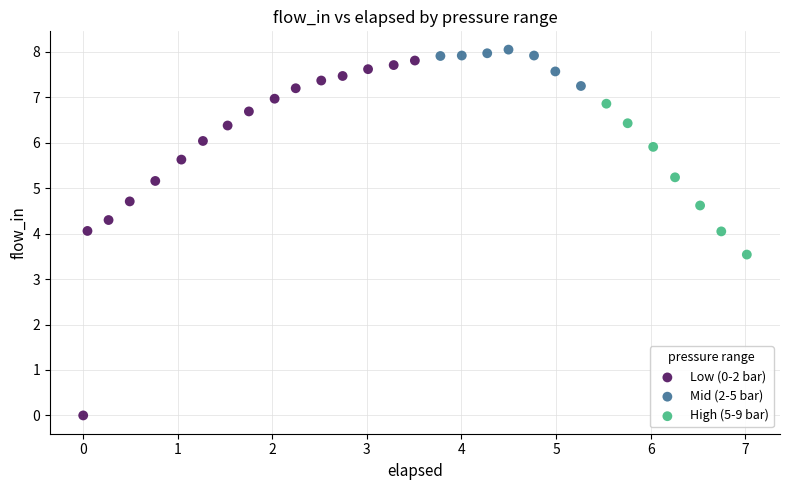

What are all the series names shown in the legend?

Low (0-2 bar), Mid (2-5 bar), High (5-9 bar)